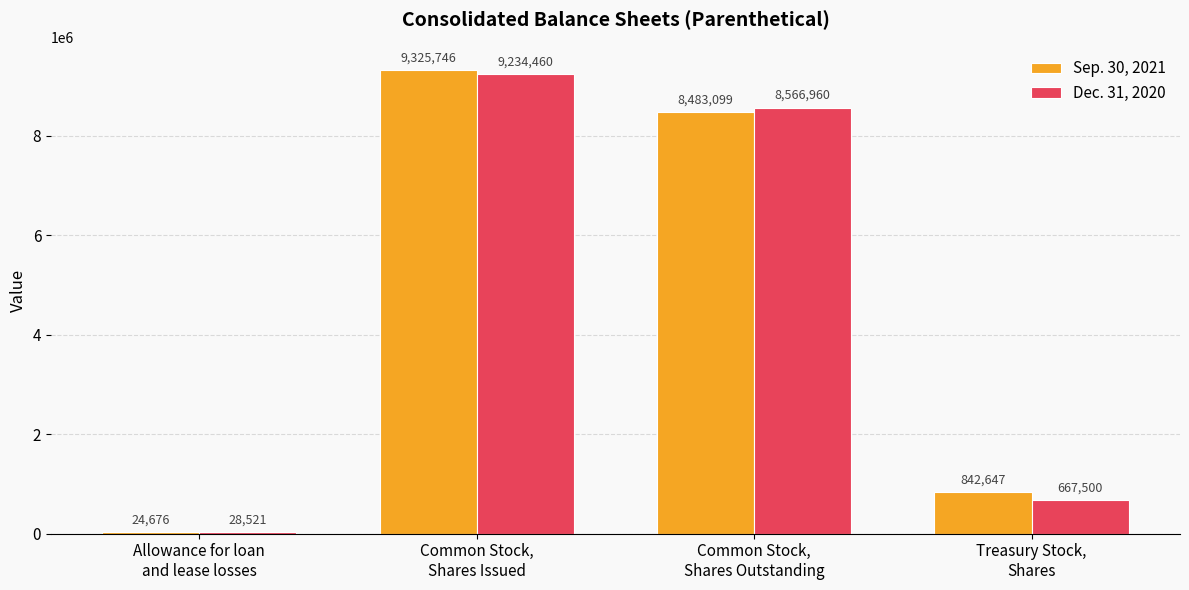

The value of Sep. 30, 2021 at Common Stock,
Shares Outstanding is 8483099. True or false?

True